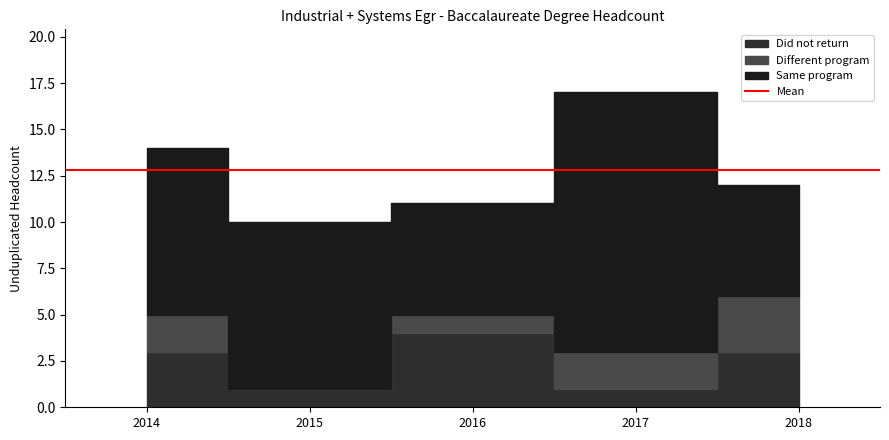

How many data points does each series have?

5